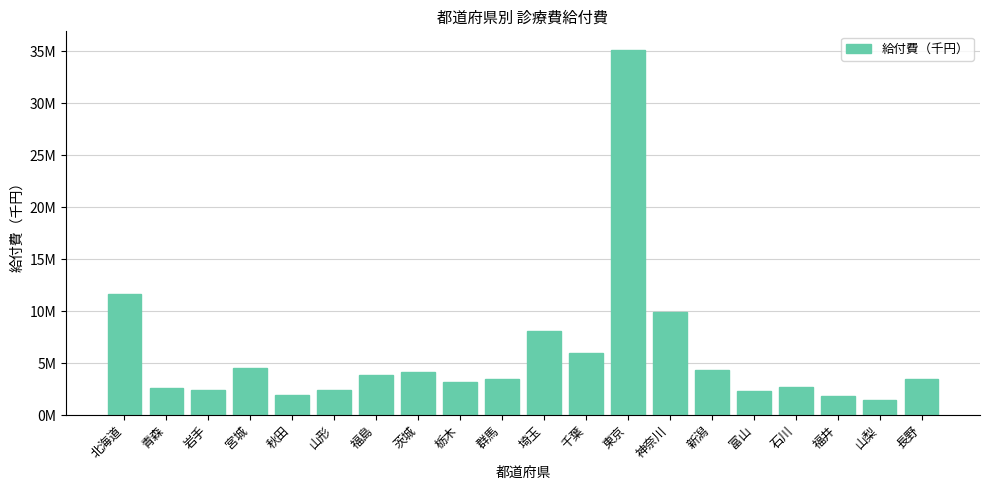

What is the difference between the values at 北海道 and 富山?

9381069.0